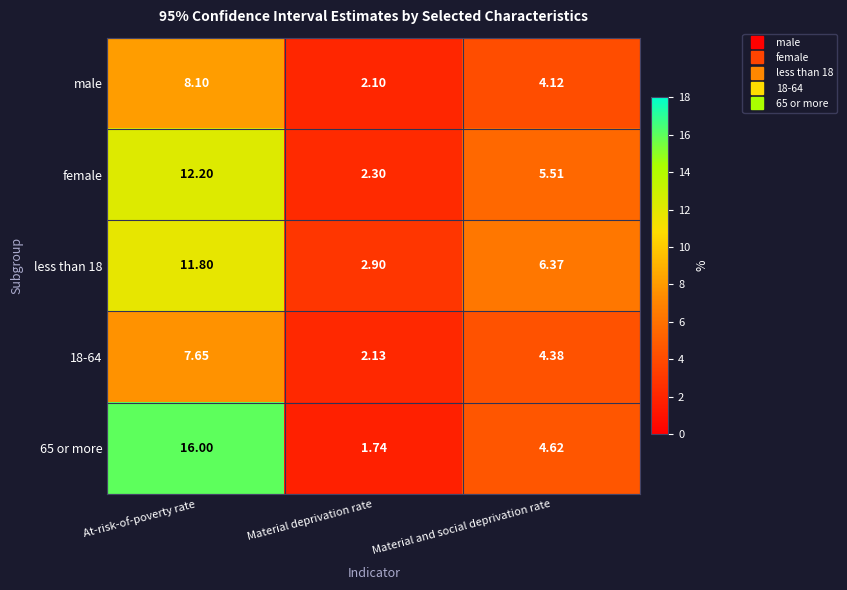

Which series has the largest total across all categories?

65 or more